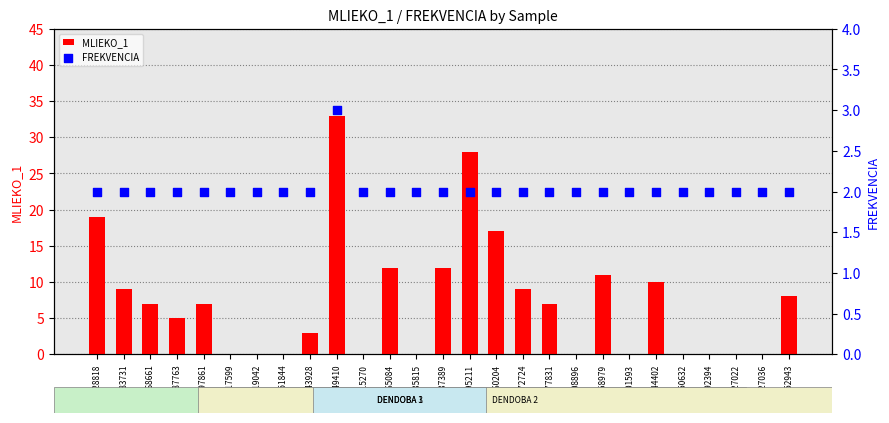

Is the value of MLIEKO_1 at 9519042 greater than the value of FREKVENCIA at 16450632?

No